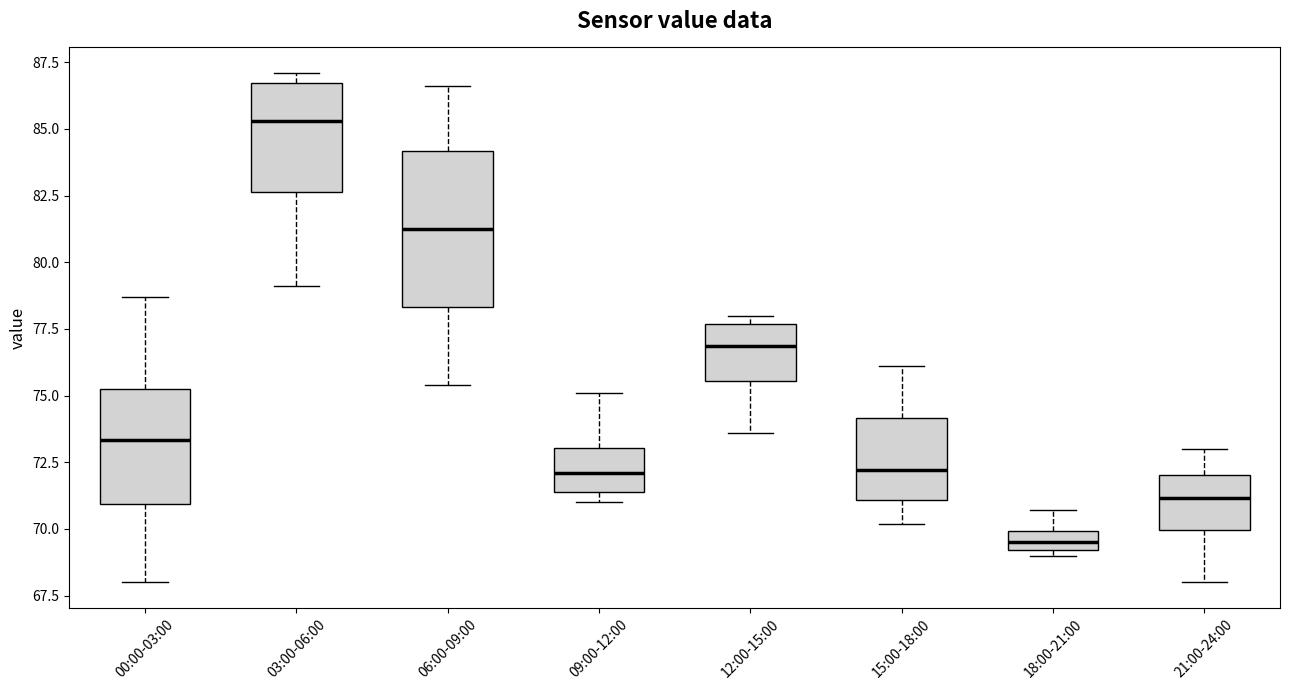

Which box's median line is the lowest?

18:00-21:00